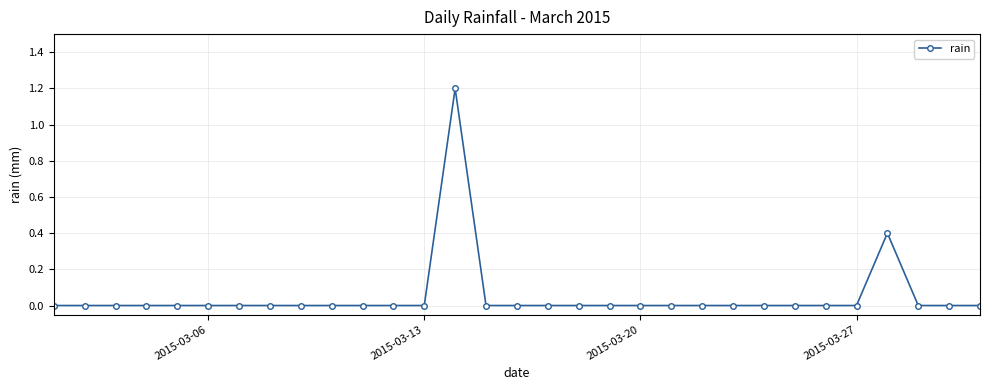

Reading left to right, what are all the values shown in this chart?

0.0	0.0	0.0	0.0	0.0	0.0	0.0	0.0	0.0	0.0	0.0	0.0	0.0	1.2	0.0	0.0	0.0	0.0	0.0	0.0	0.0	0.0	0.0	0.0	0.0	0.0	0.0	0.4	0.0	0.0	0.0